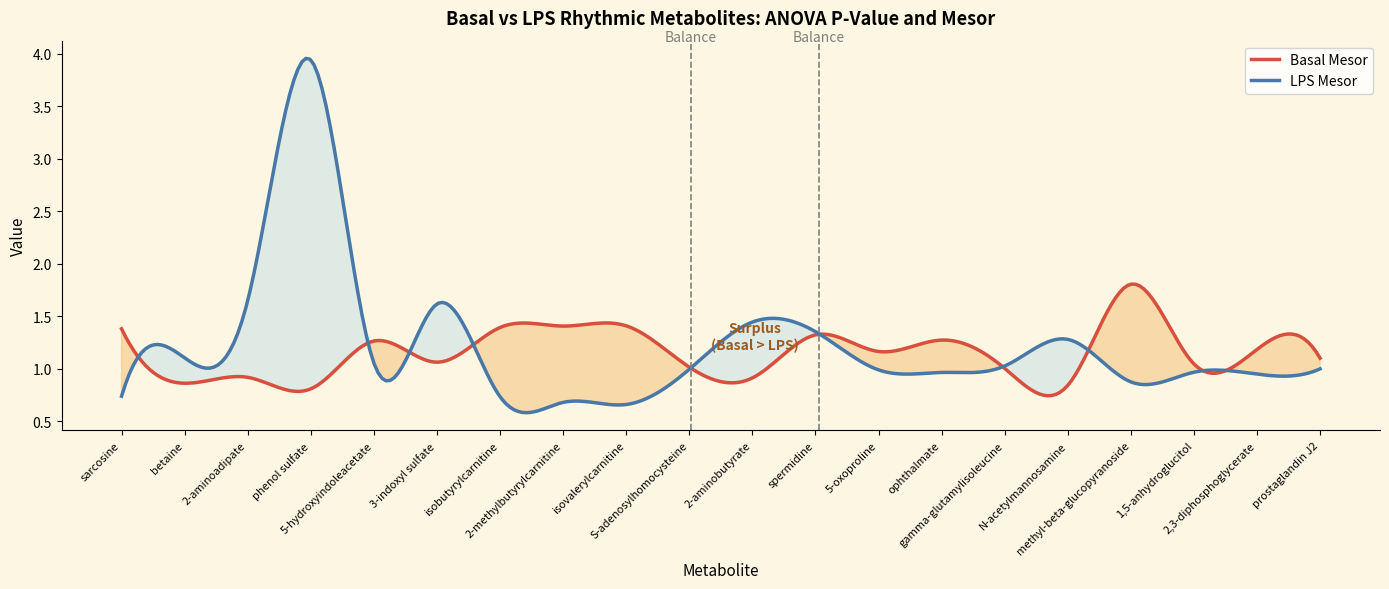

Where is the first local maximum for Basal Mesor?

2-aminoadipate